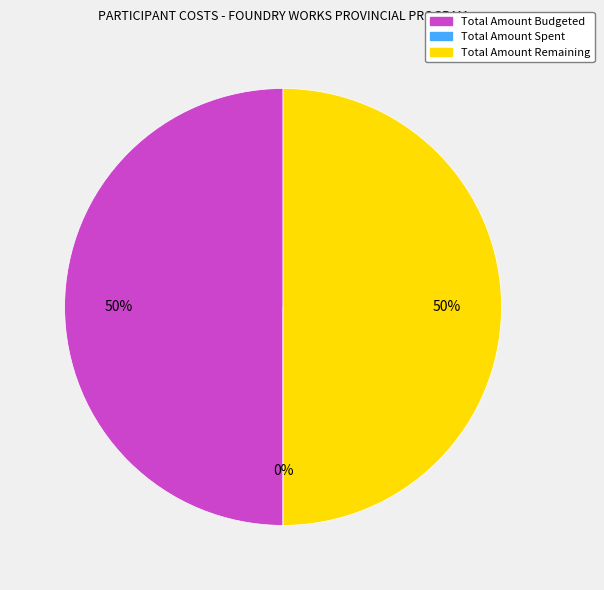

To the nearest percent, what percentage of the pie is Total Amount Budgeted?

50%